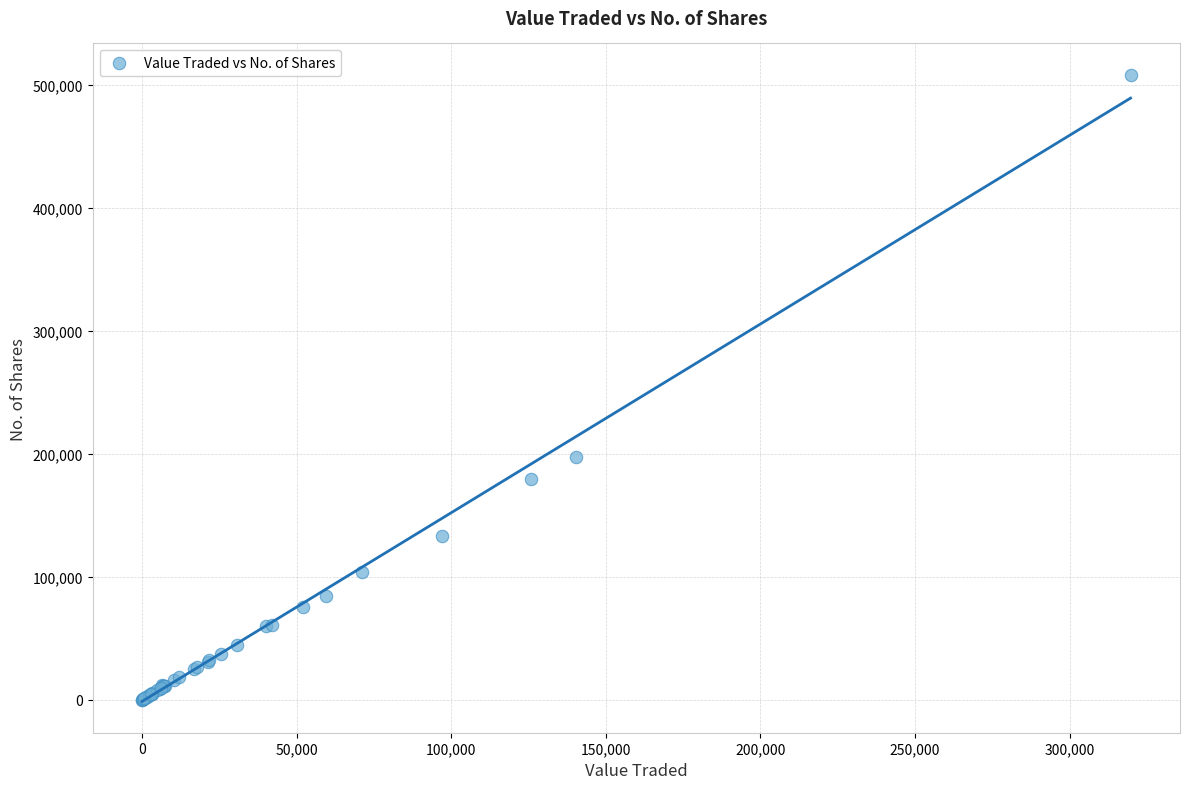

What Y value in the scatter plot is closest to 253990?

197088